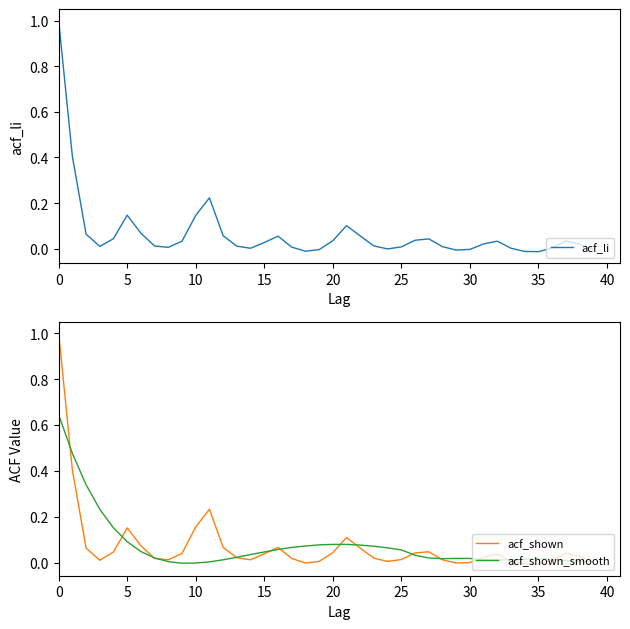

What are all the series names shown in the legend?

acf_li, acf_shown, acf_shown_smooth